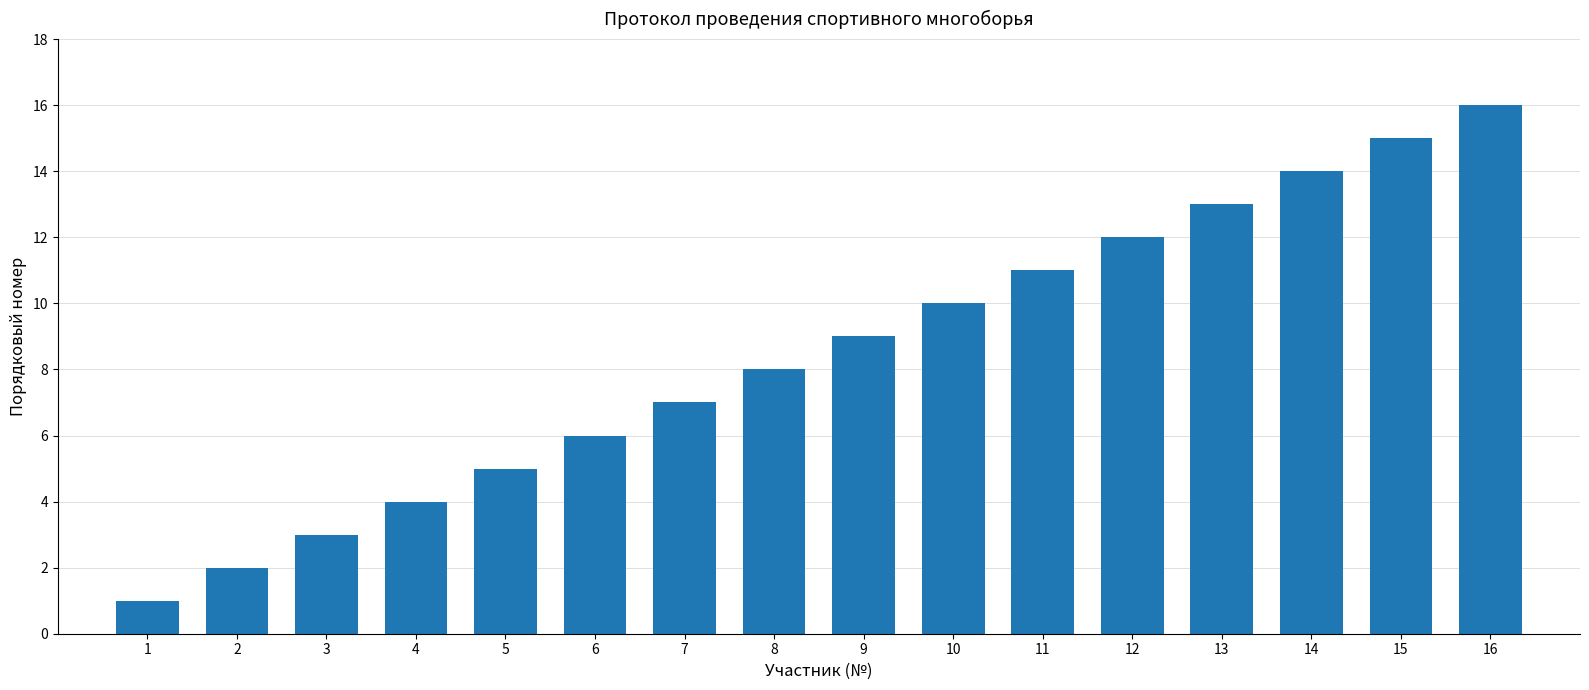

What is the difference between the maximum and minimum values?

15